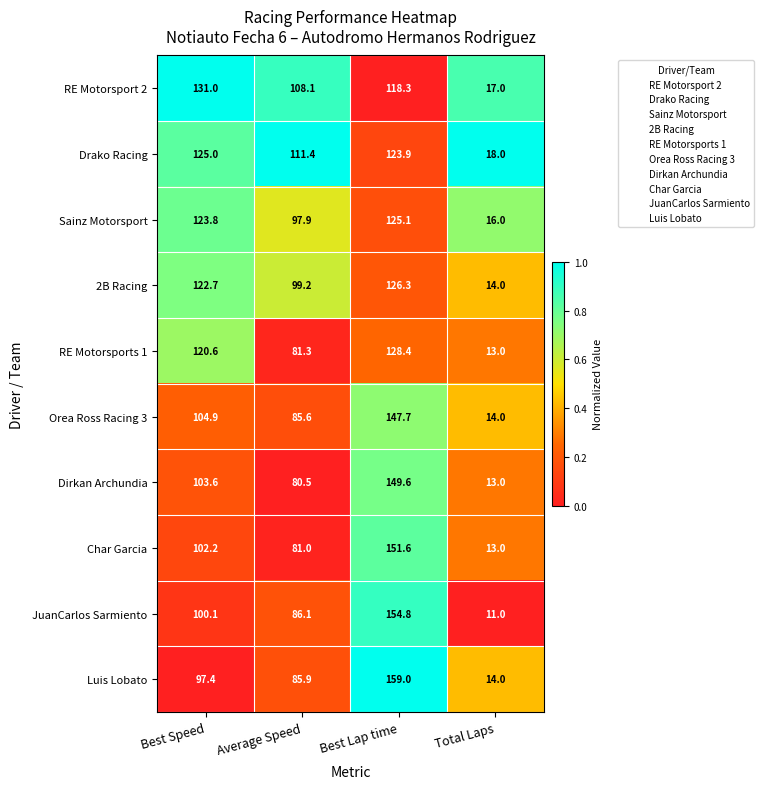

The JuanCarlos Sarmiento series shows 45.4 at Average Speed. True or false?

False